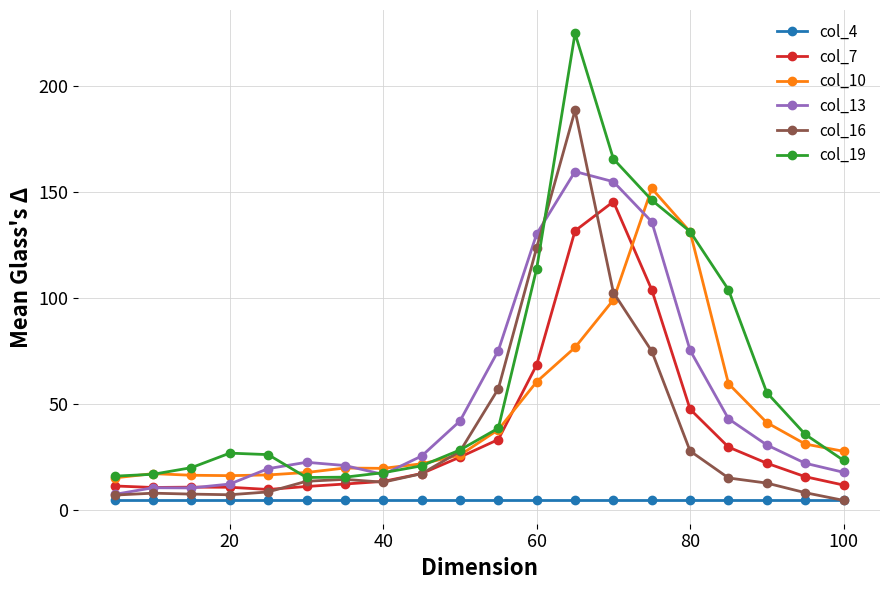

Which series has the largest range (max minus min)?

col_19